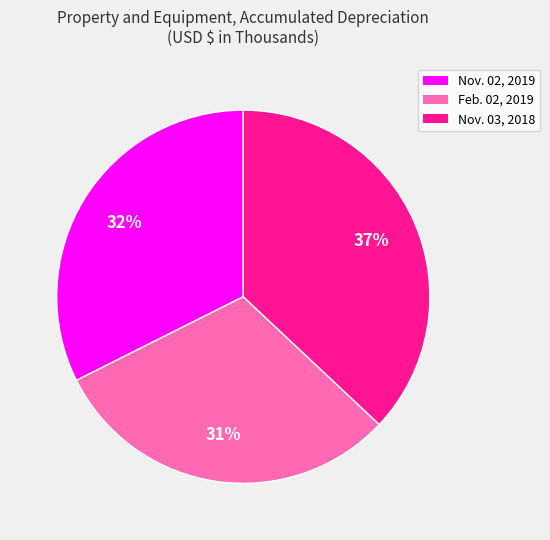

How many slices are in this pie chart?

3